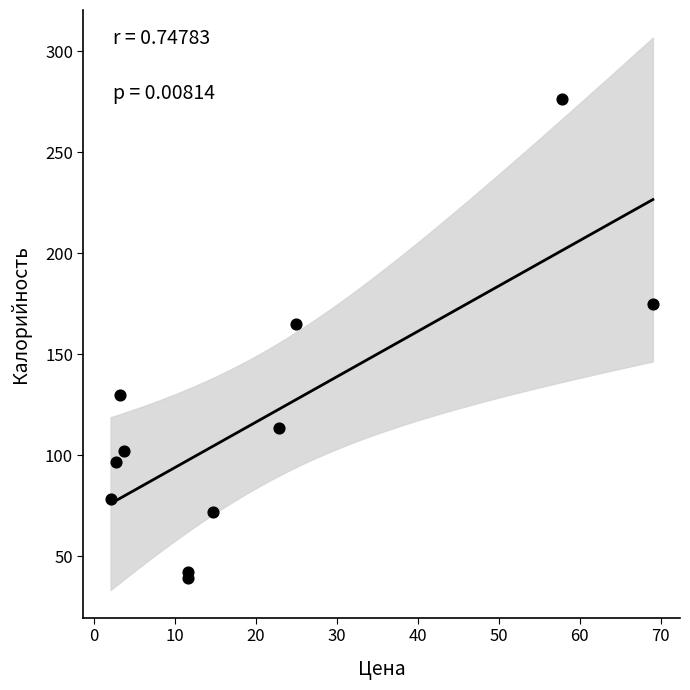

What is the range of Y values (max minus min)?

237.0